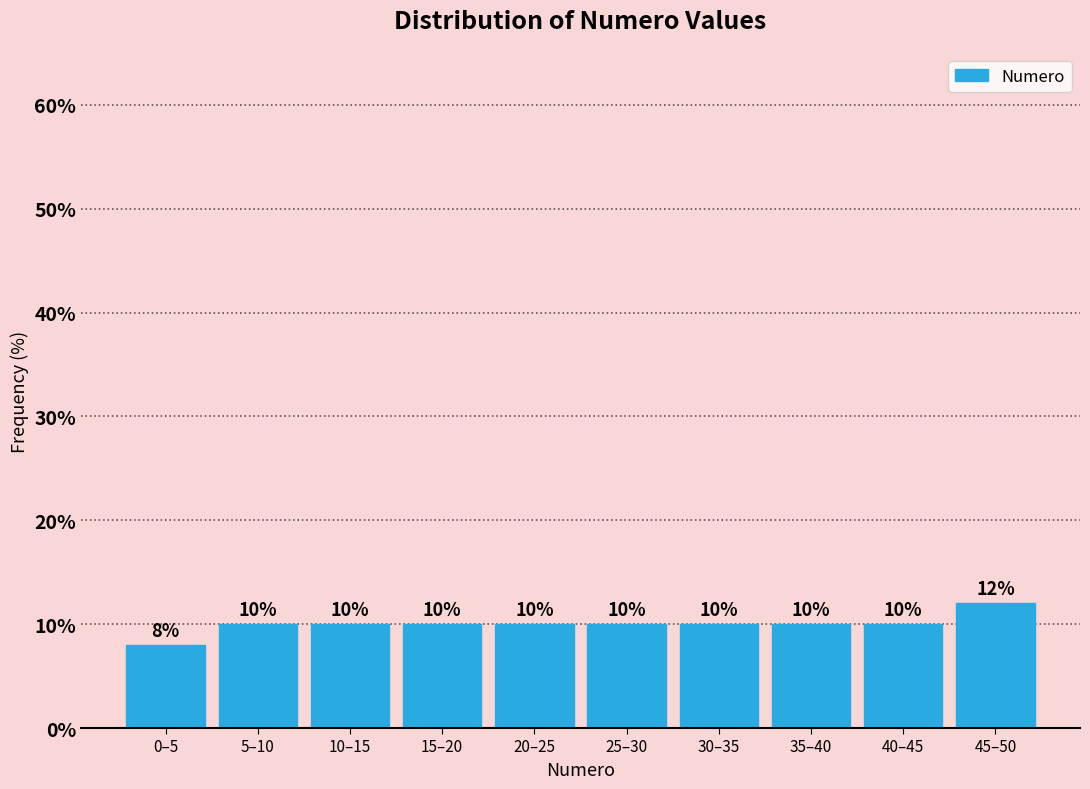

Reading left to right, transcribe all the data shown in this chart.

8	10	10	10	10	10	10	10	10	12